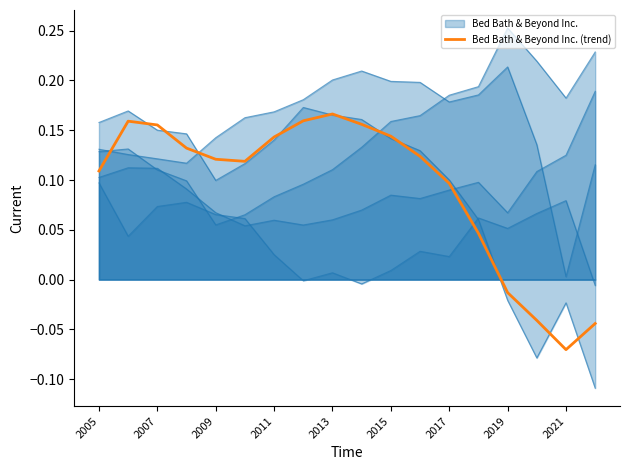

How many negative values are there?

4